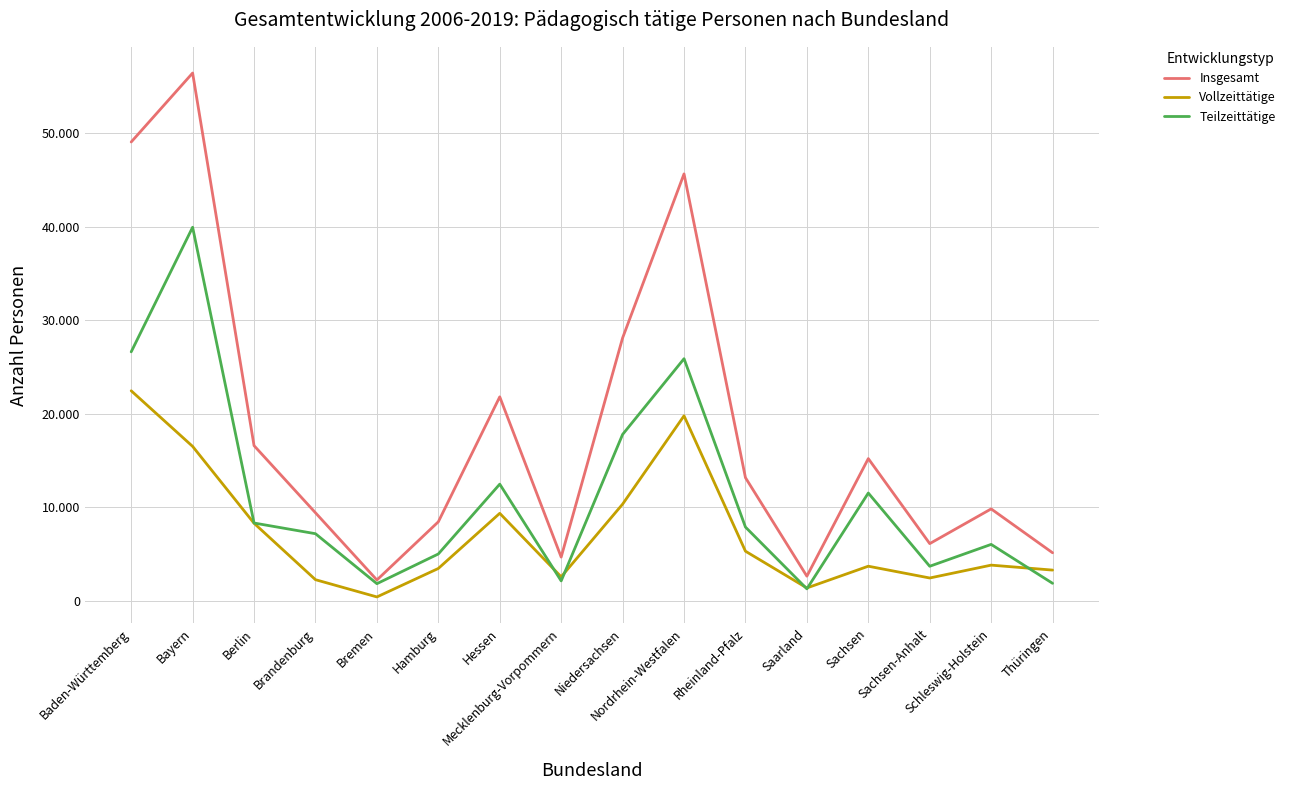

Which category has the lowest value across all series?

Bremen